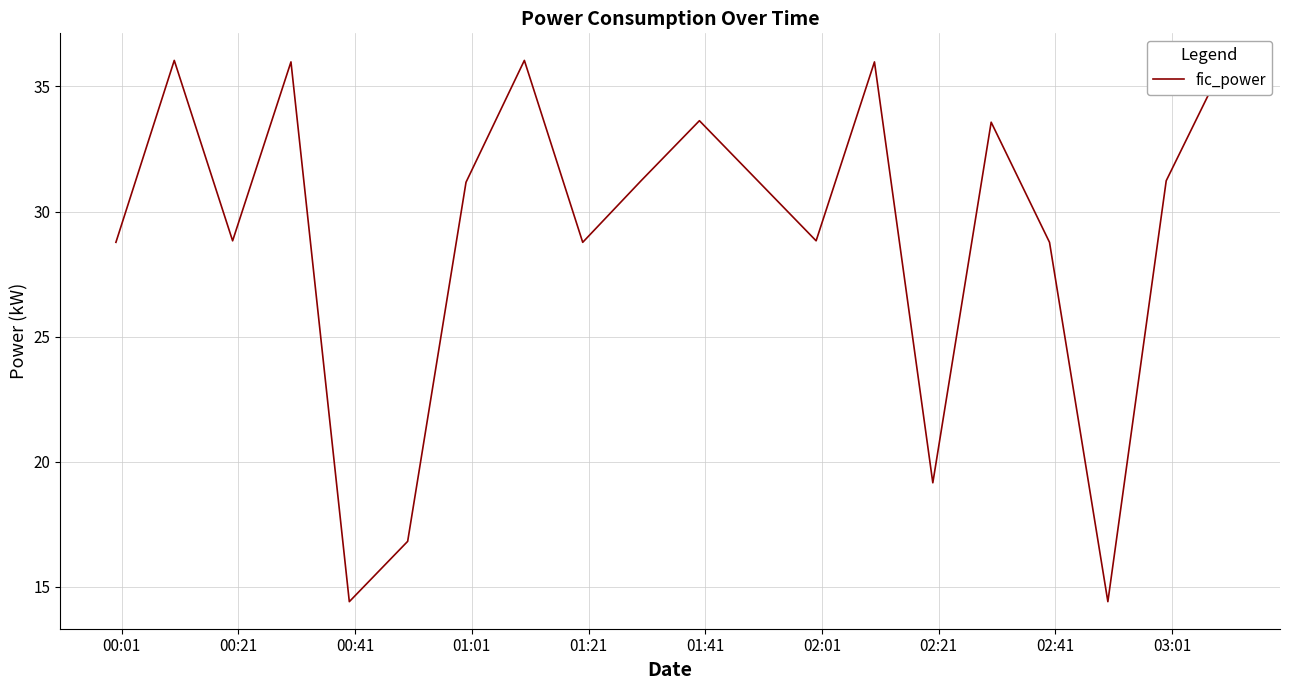

What is the difference between the maximum and minimum values?

21.6